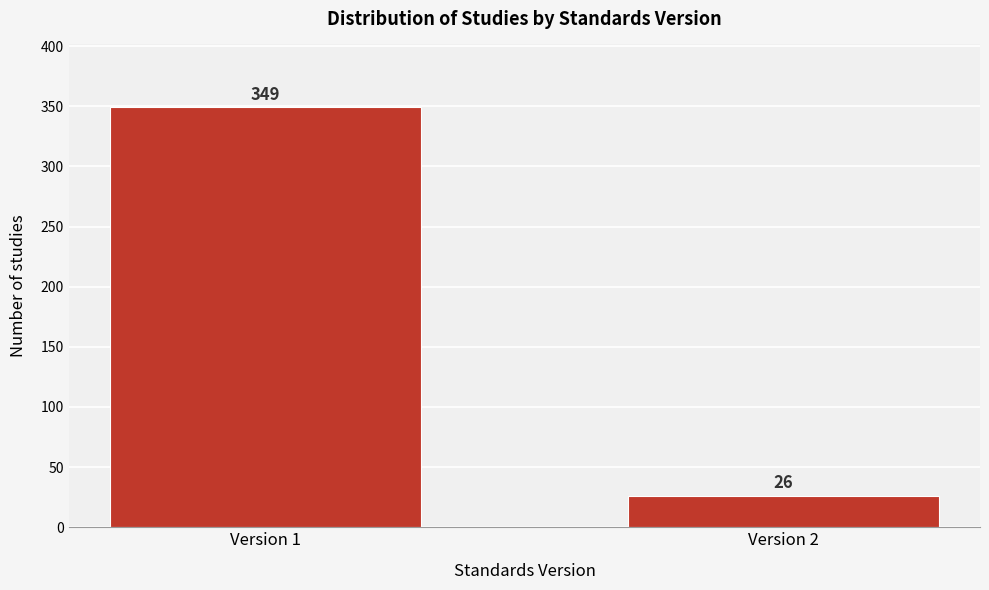

Reading right to left, what are all the values shown in this chart?

26	349